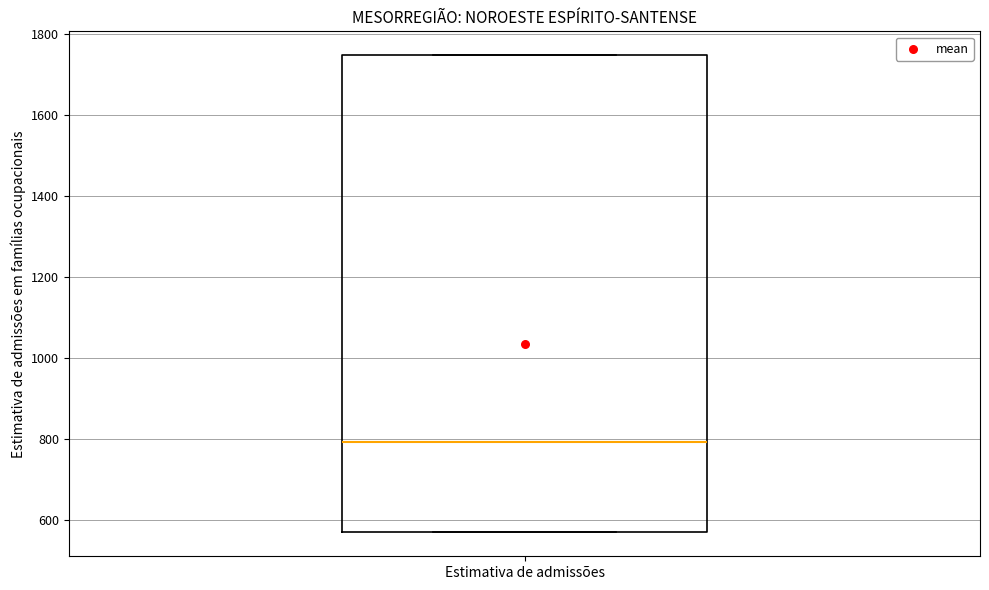

Transcribe this box plot: give where the median line is, the range the box spans, and where the two whiskers end, as read against the y-axis. The values are not printed on the chart, so give them approximately, as read against the axis.

median 800, box 580 to 1740, whiskers 560 to 1740